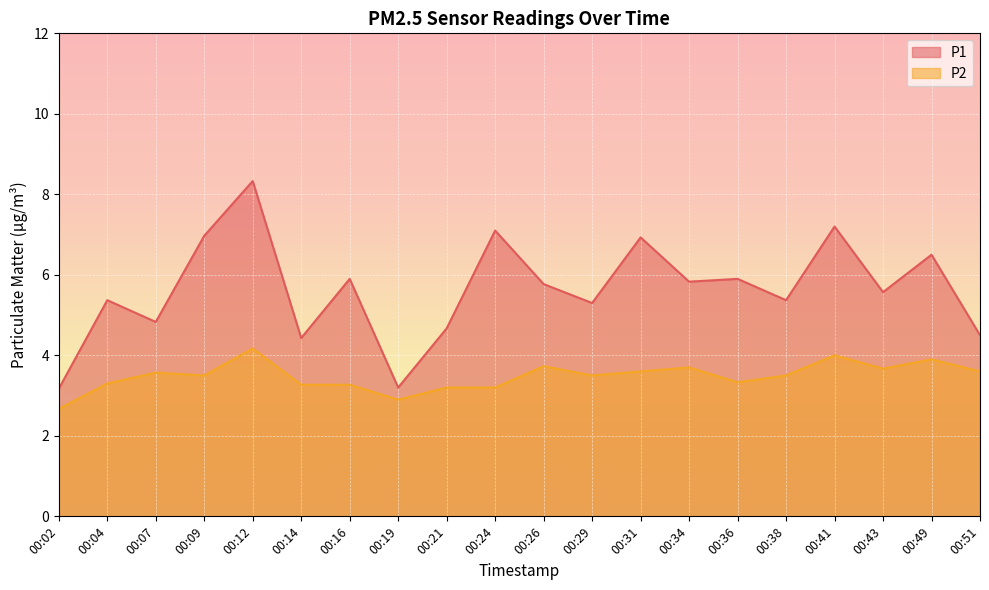

At 00:26, list the series in order from smallest to largest.

P2, P1